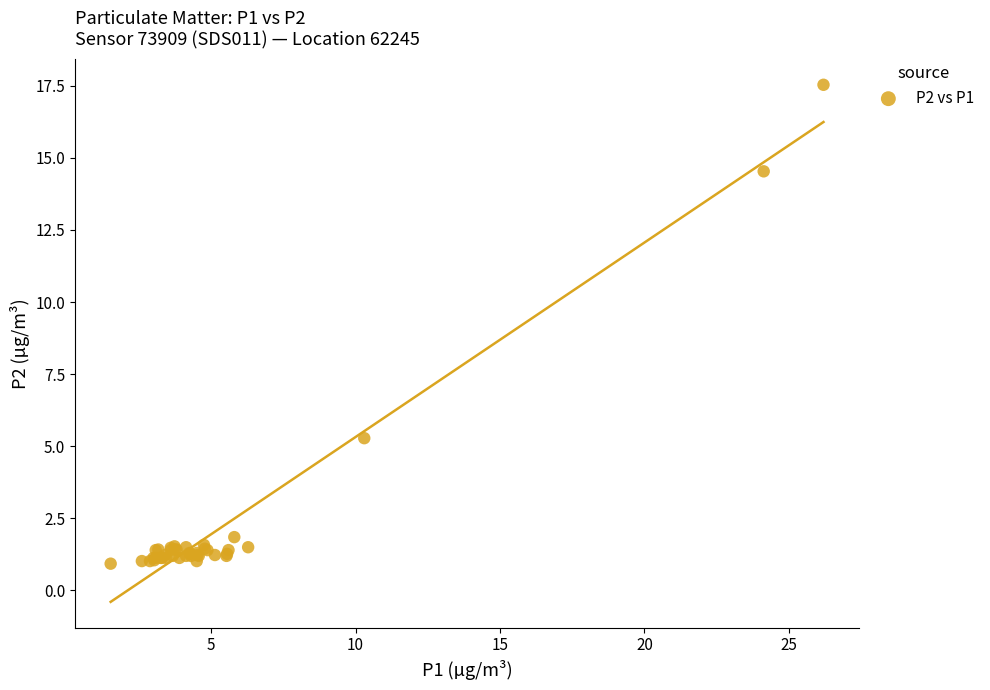

What Y value in the scatter plot is closest to 9?

5.3